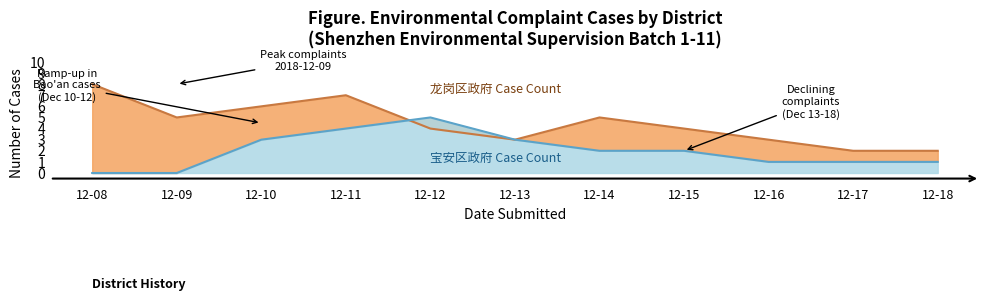

What is the approximate value of 龙岗区政府 at 12-18?

2